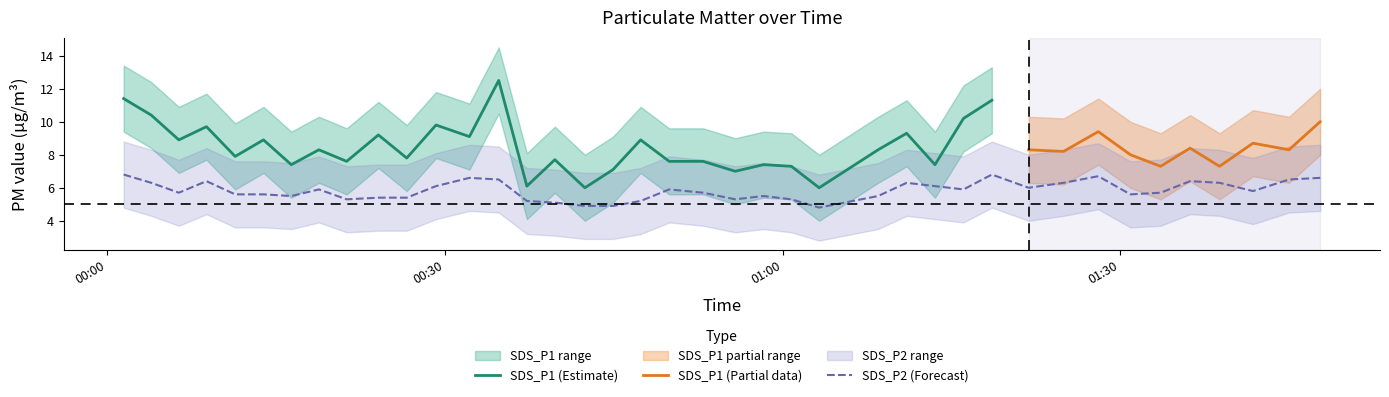

How many distinct data groups are displayed?

6